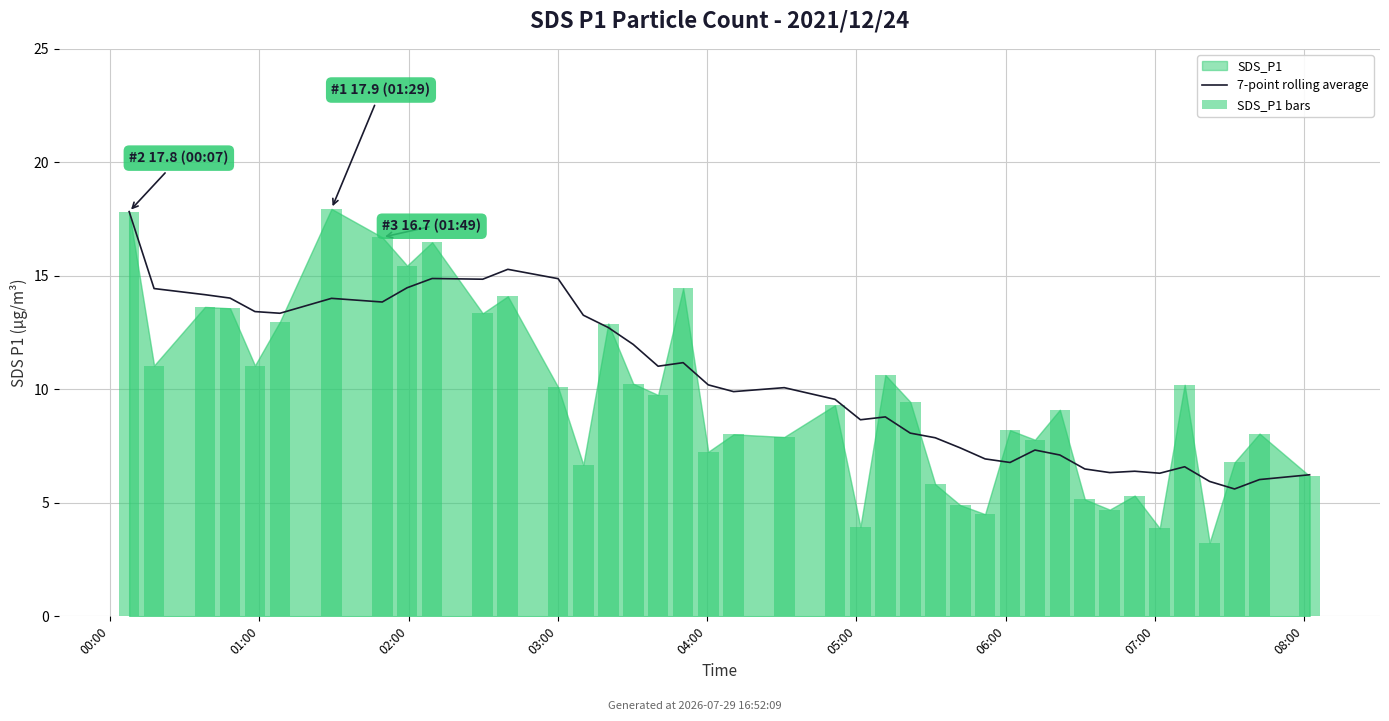

How many groups of bars are there?

40